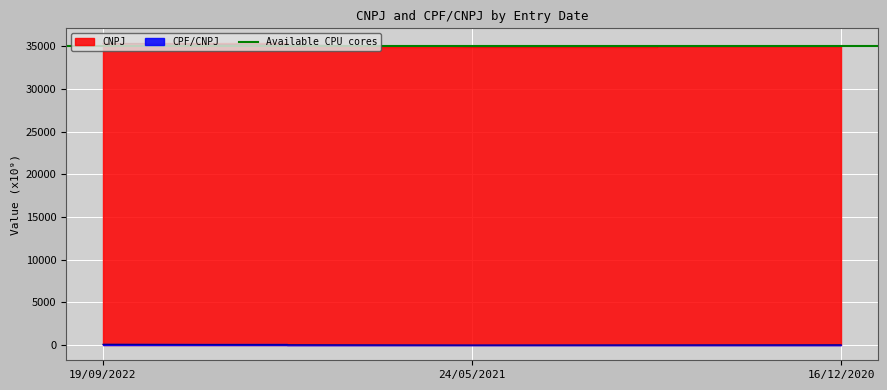

What is the value of the CPF/CNPJ point at the 3rd from the left?

43.7